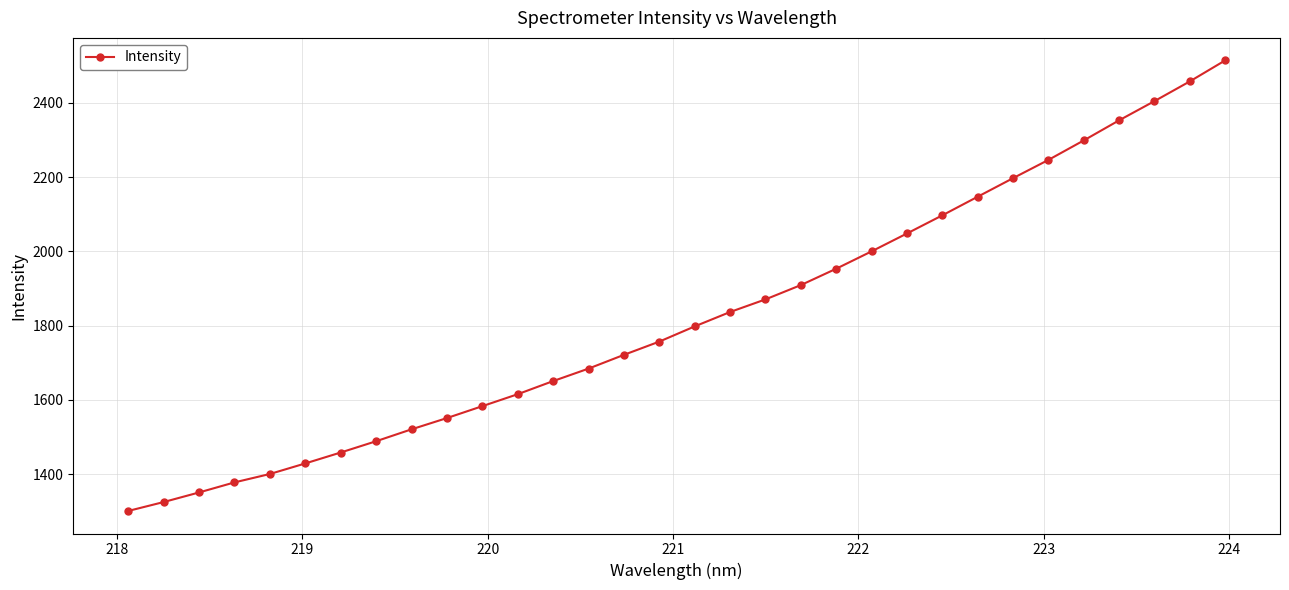

Does the chart display data point markers on the line(s)?

Yes